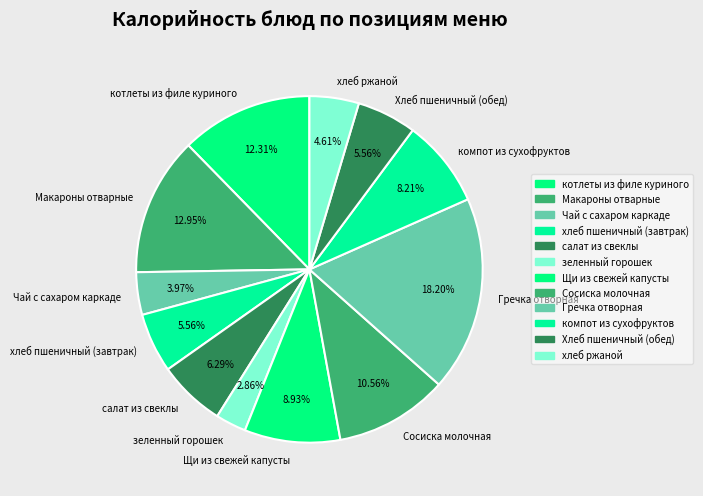

Approximately how many times larger is the value at Щи из свежей капусты compared to Хлеб пшеничный (обед)?

1.6